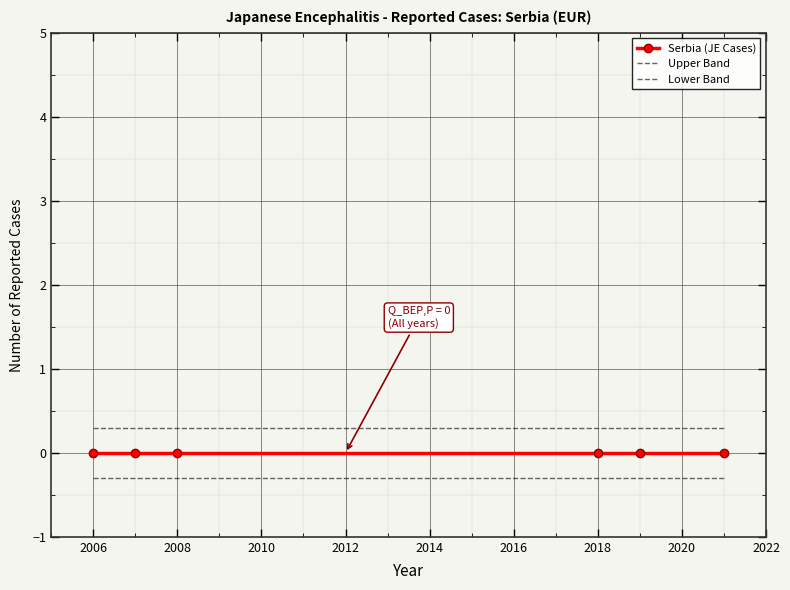

What is the lowest value of the Upper Band series?

0.3